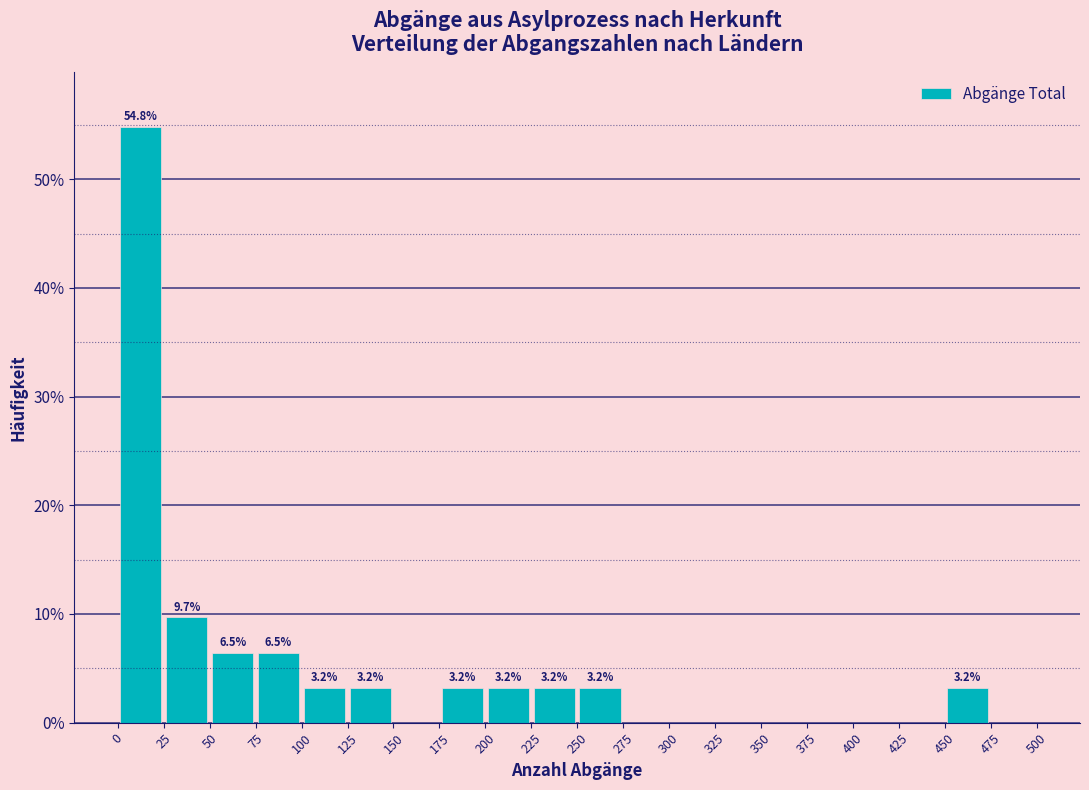

Over which range of the x-axis is the bar tallest?

0 to 25